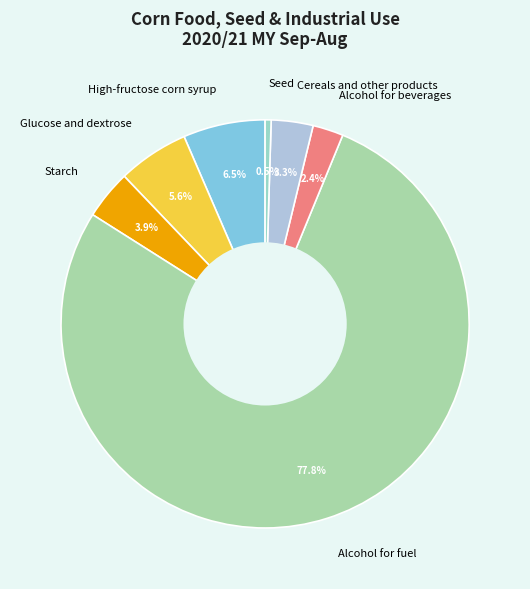

How many segments does this pie chart have?

7